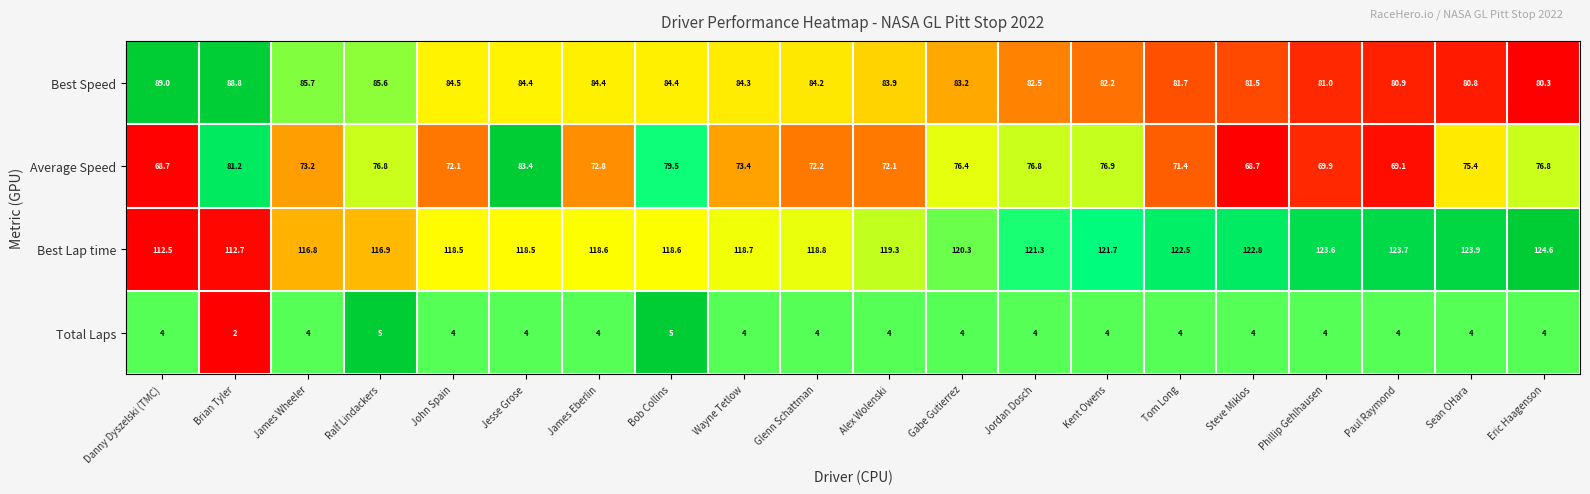

At which category does the chart reach its minimum across all series?

Brian Tyler